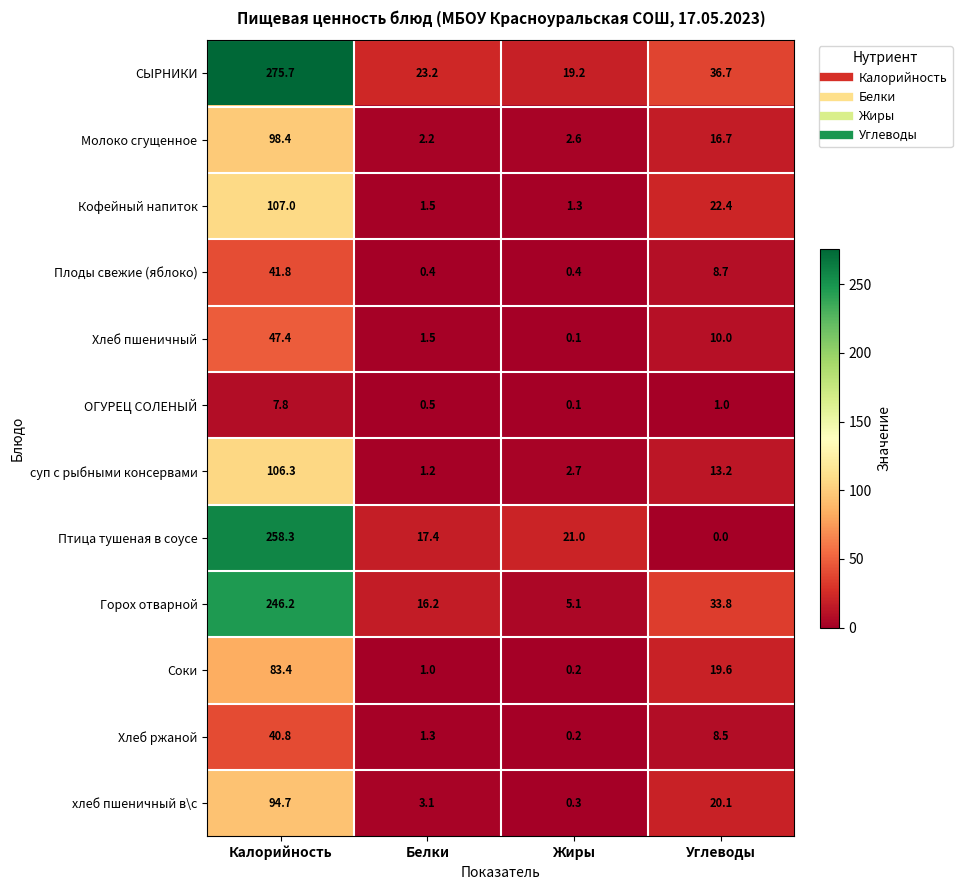

How many data points does each series have?

4